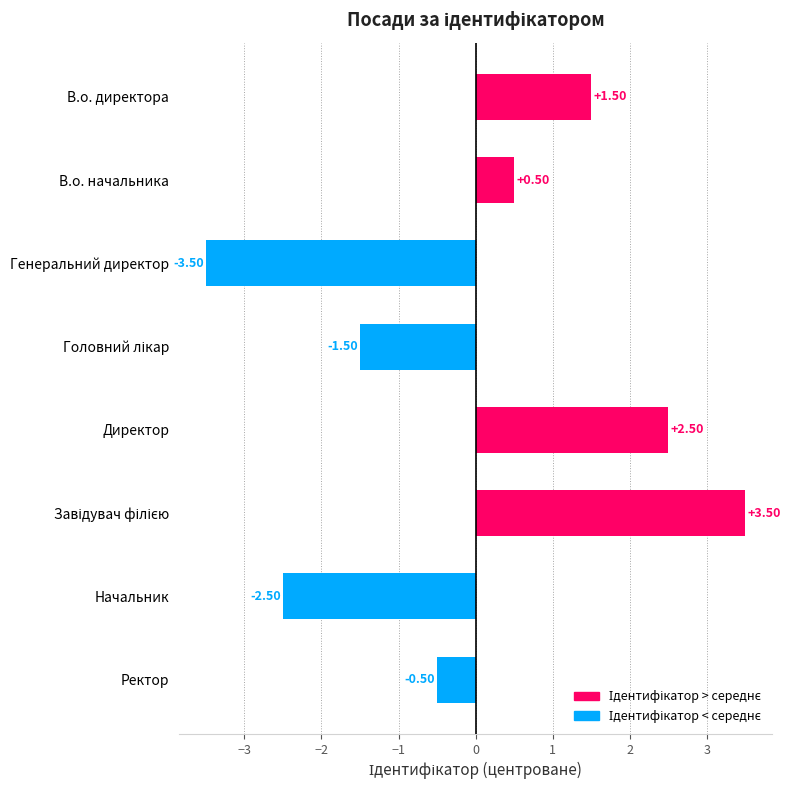

How many negative values are there?

4